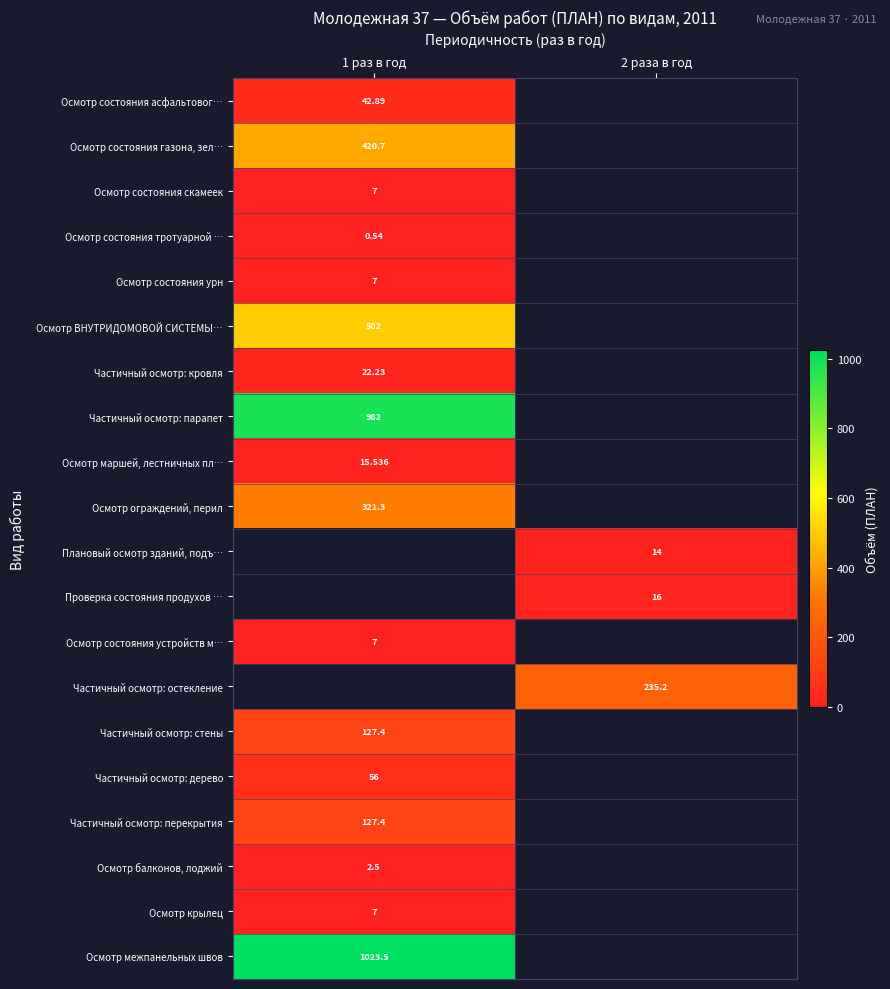

Is the value of Осмотр балконов, лоджий at 1 раз в год greater than the value of Частичный осмотр: перекрытия at 1 раз в год?

No